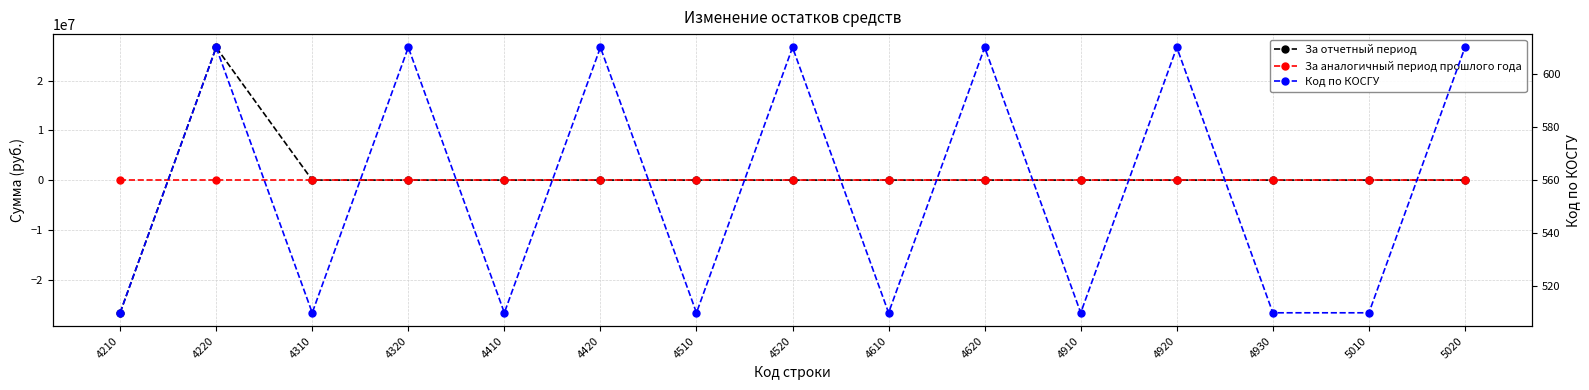

Which series has the widest spread of values?

За отчетный период